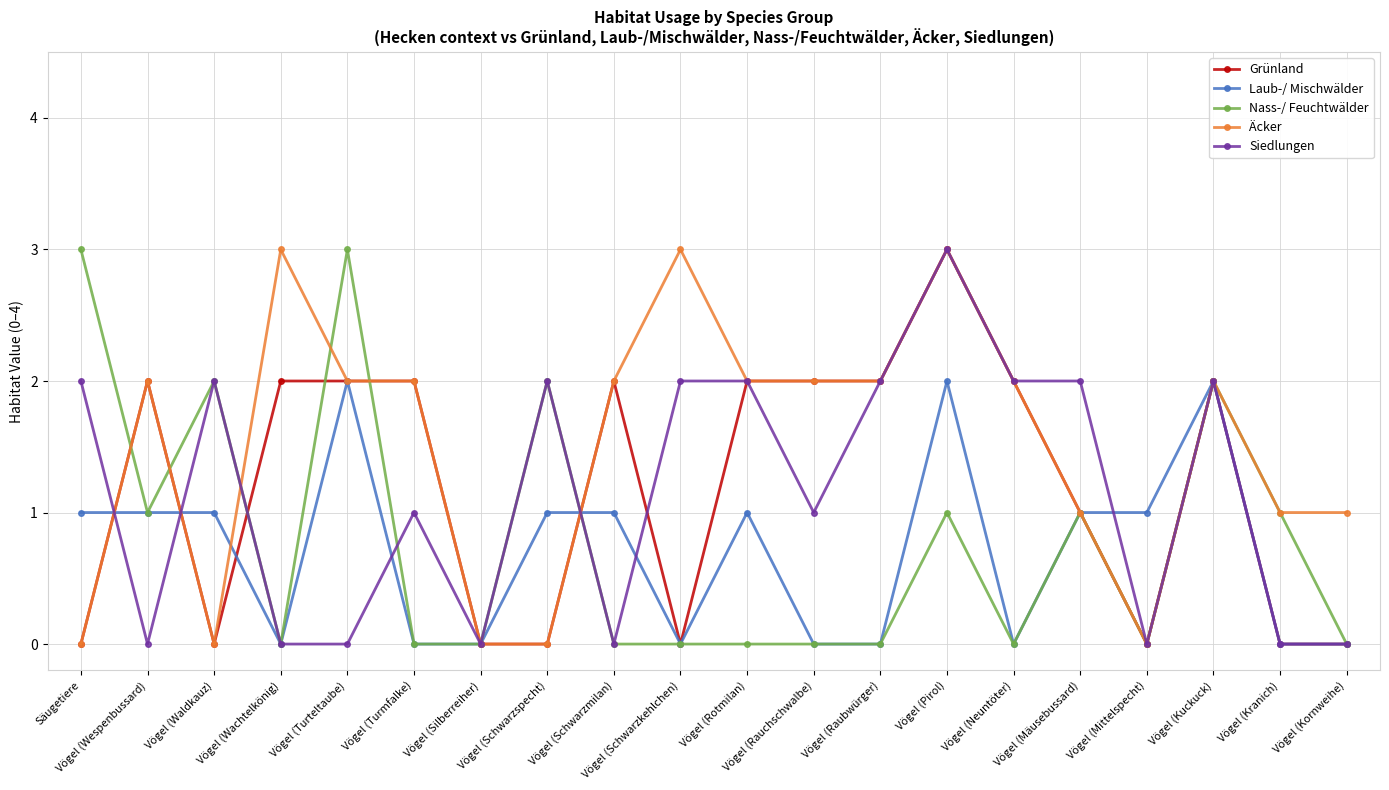

The Nass-/ Feuchtwälder series shows 2 at Vögel (Raubwürger). True or false?

False